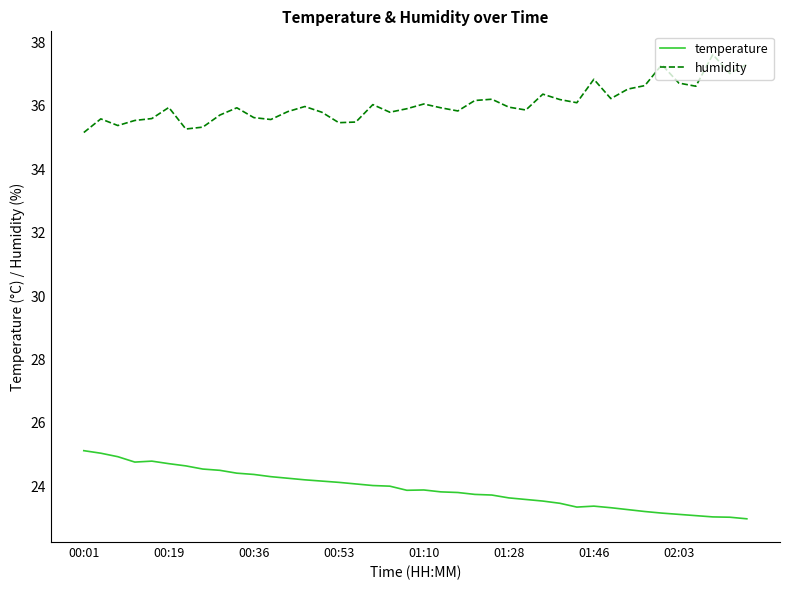

Rank the series by their average value, from lowest to highest.

temperature, humidity